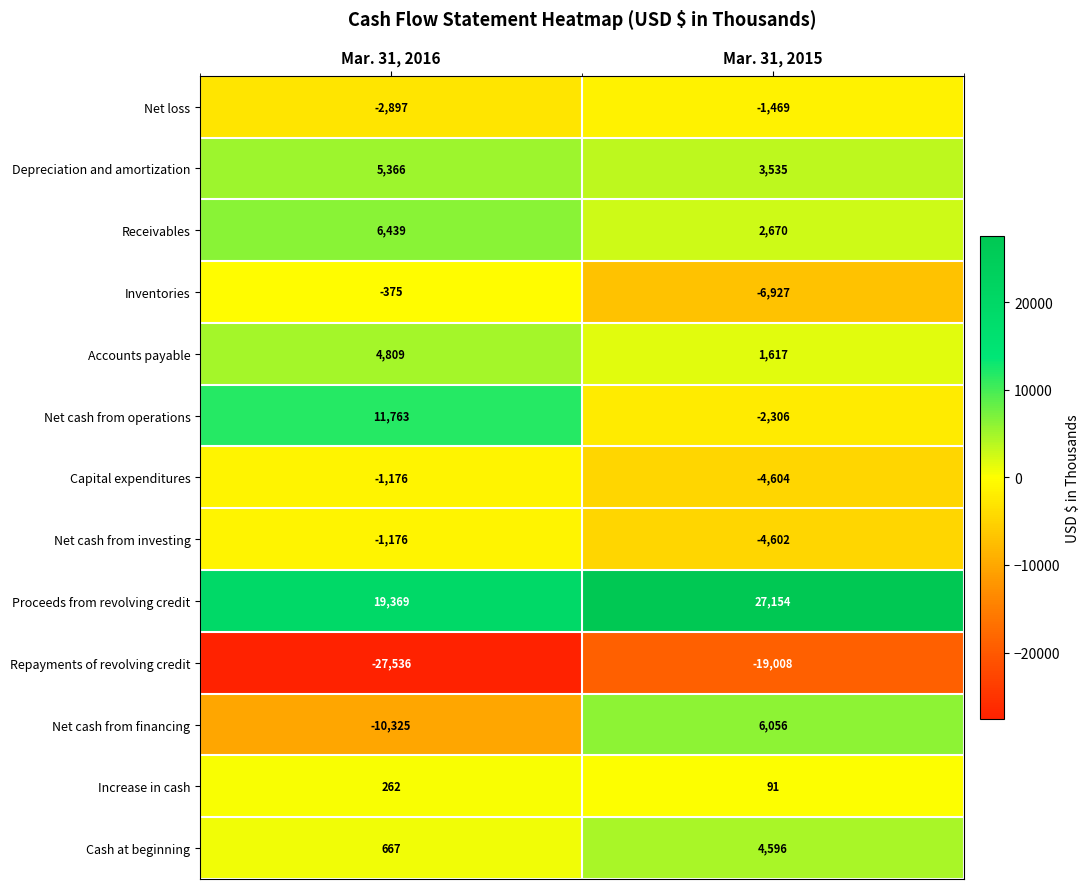

List the labels in order of Increase in cash value, largest first.

Mar. 31, 2016, Mar. 31, 2015